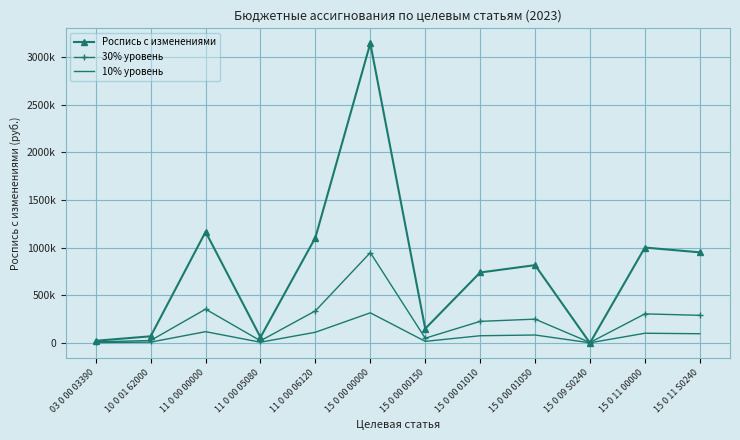

What is the spread (max minus min) of values at 11 0 00 00000?

1046726.8